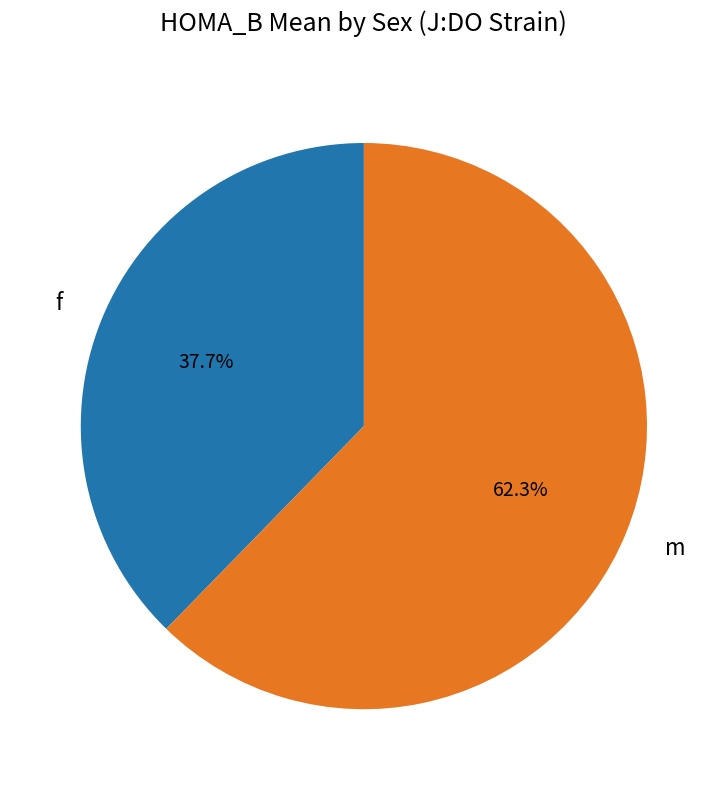

The f slice represents 50% of the pie. True or false?

False